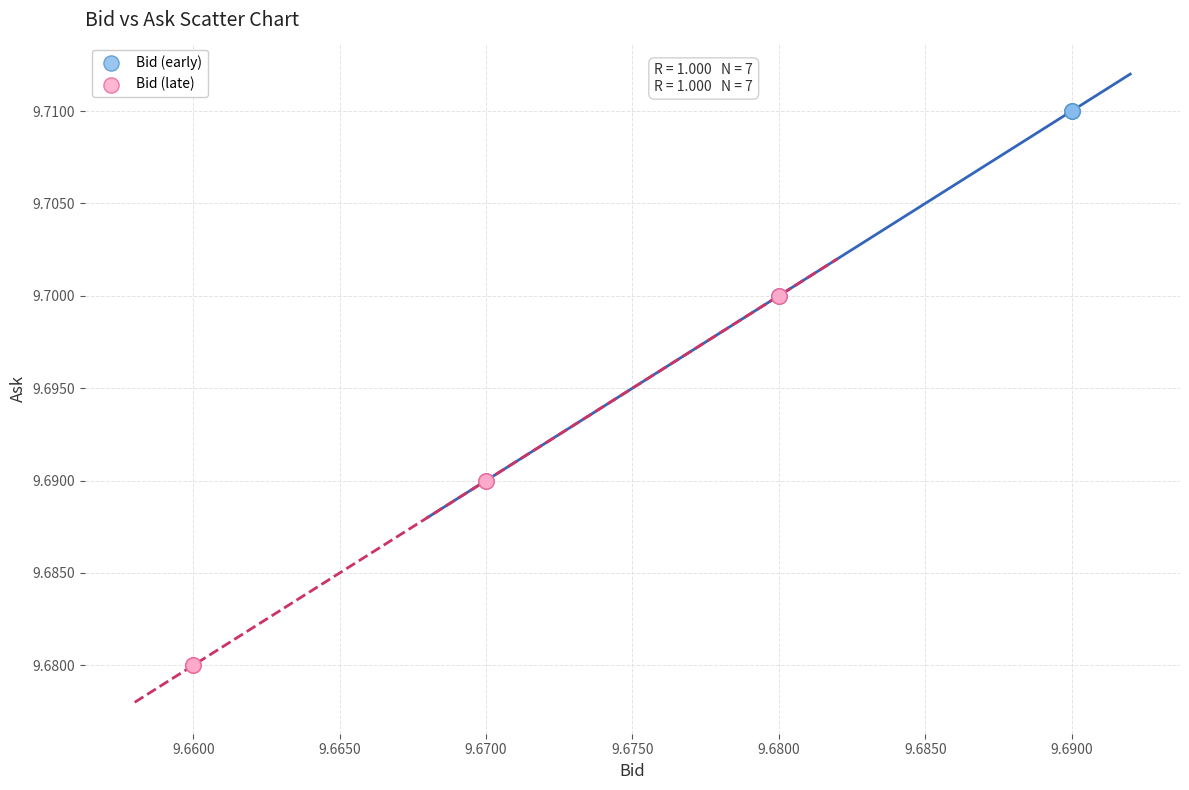

What are all the series names shown in the legend?

Bid (early), Bid (late)